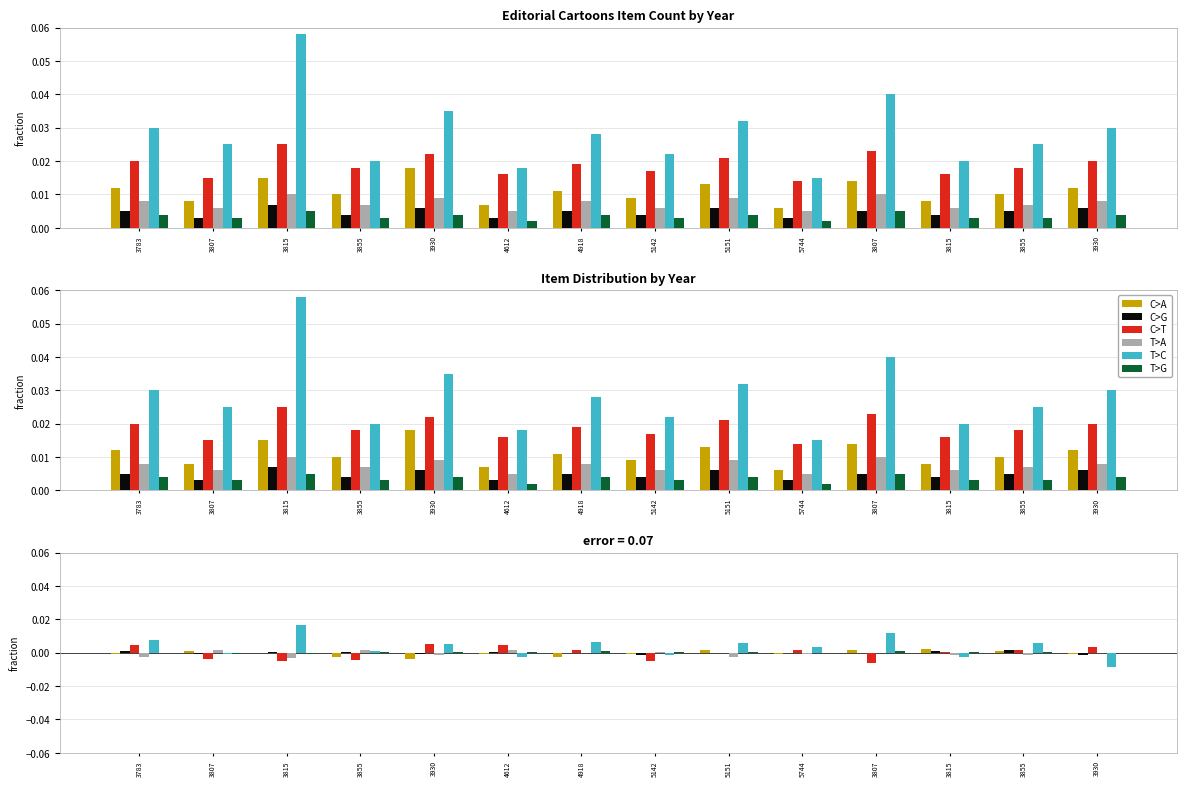

How many bars are there in each group?

6